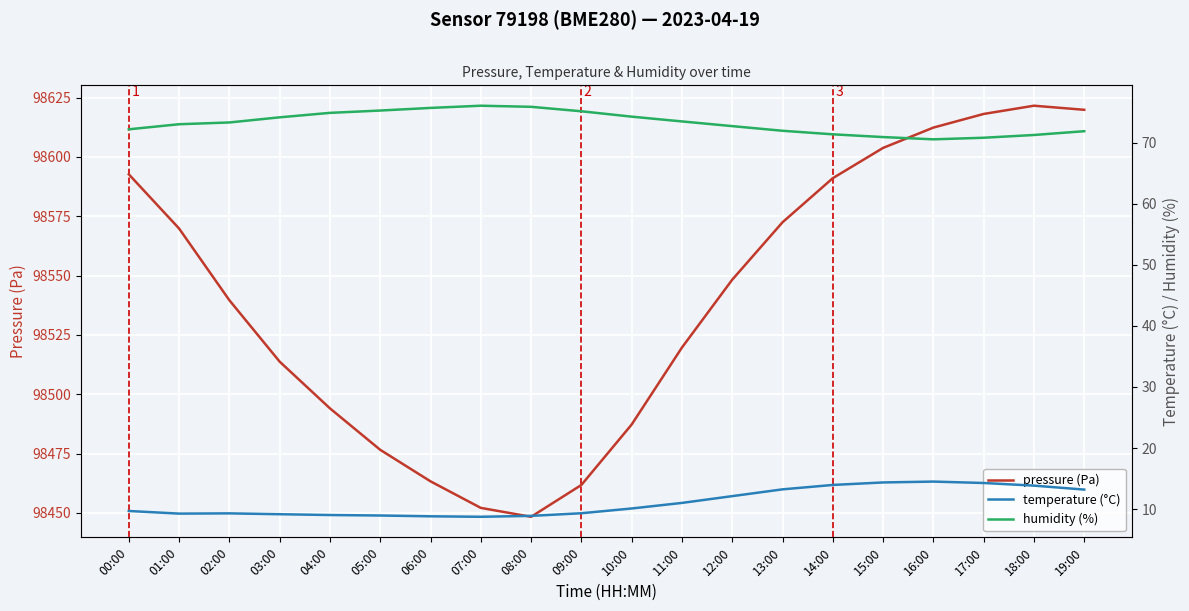

True or false: temperature (°C) and pressure (Pa) intersect in this chart.

False